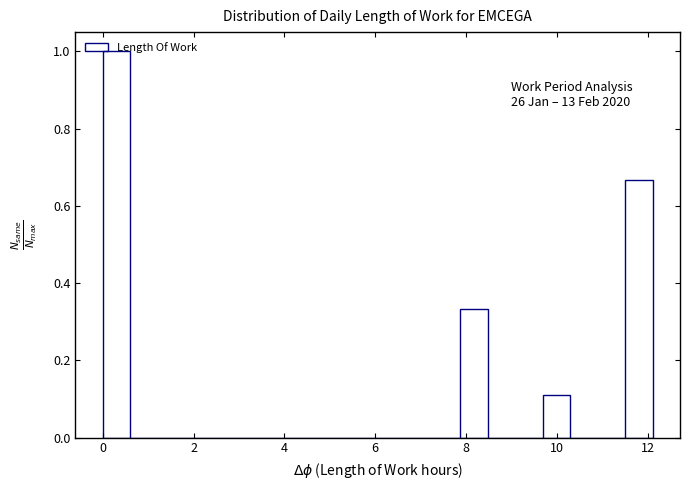

Read against the x-axis, roughly where is the centre of the tallest bar?

0.4